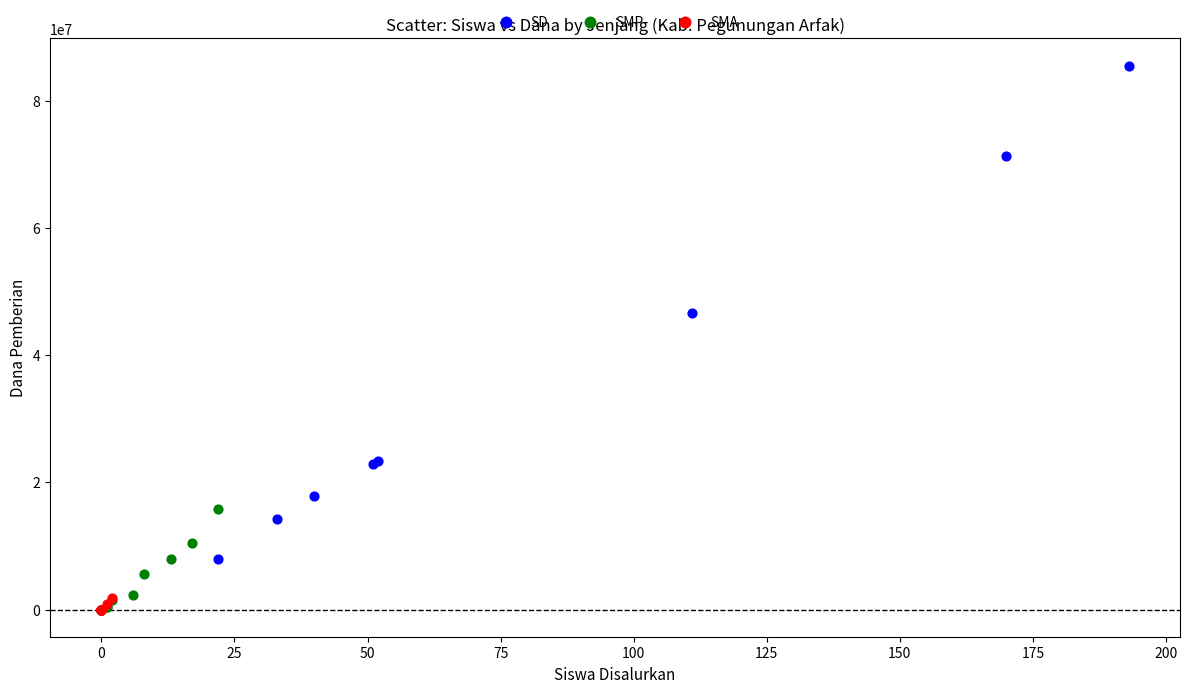

What are all the series names shown in the legend?

SD, SMP, SMA